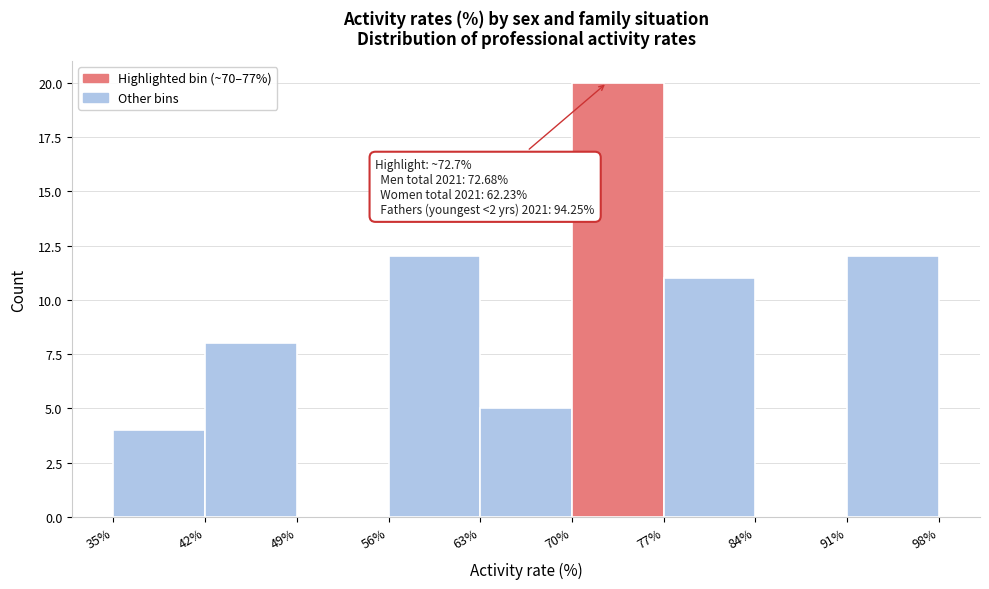

Which range on the x-axis has the tallest bar?

70% to 77%